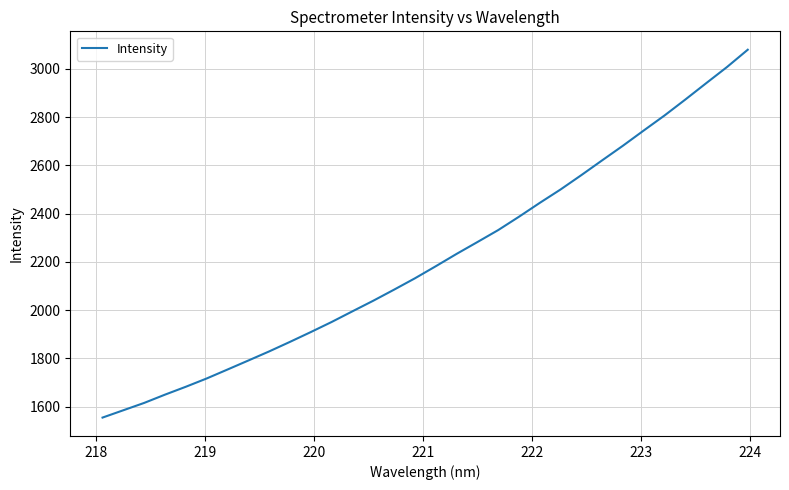

What is the difference between the maximum and minimum values?

1523.8